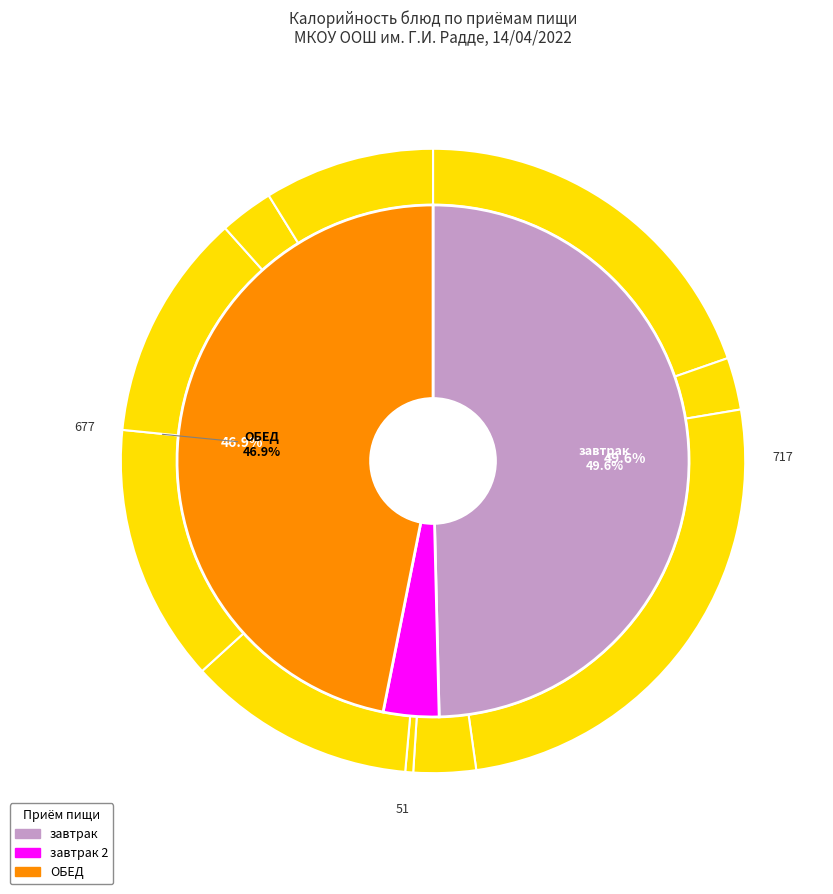

Does Хлеб represent more than half of the total?

No